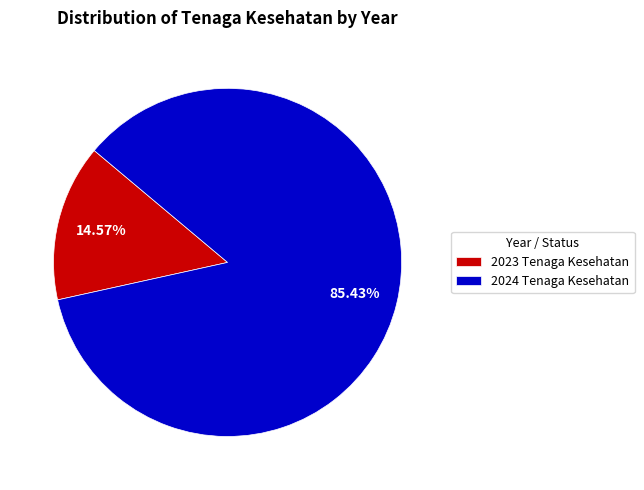

To the nearest percent, what is the difference between the largest and smallest slice percentages?

71%